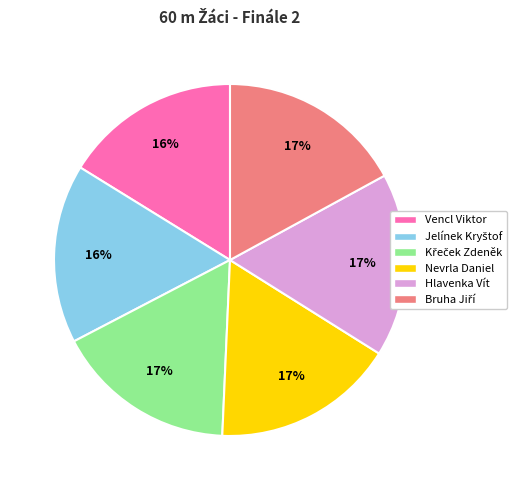

Does any single category account for the majority?

No